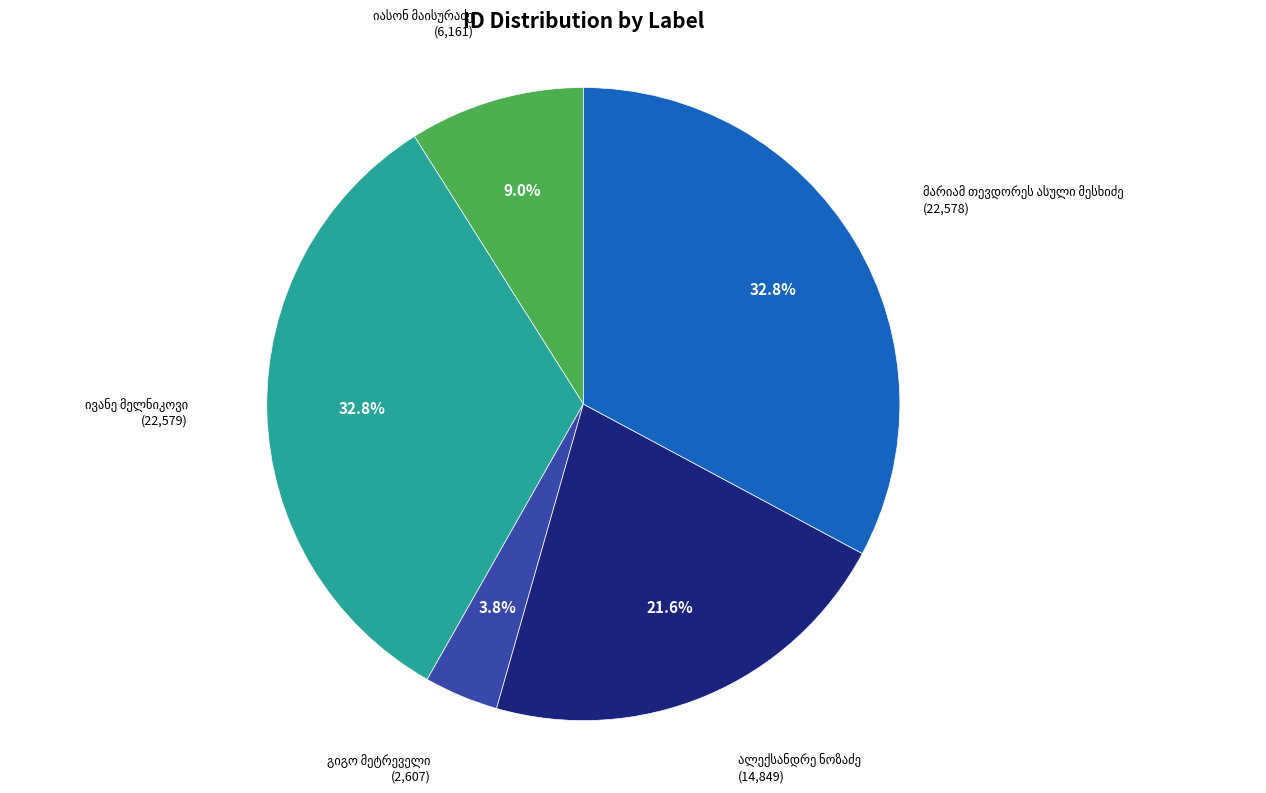

To the nearest percent, what is the average slice percentage?

20%